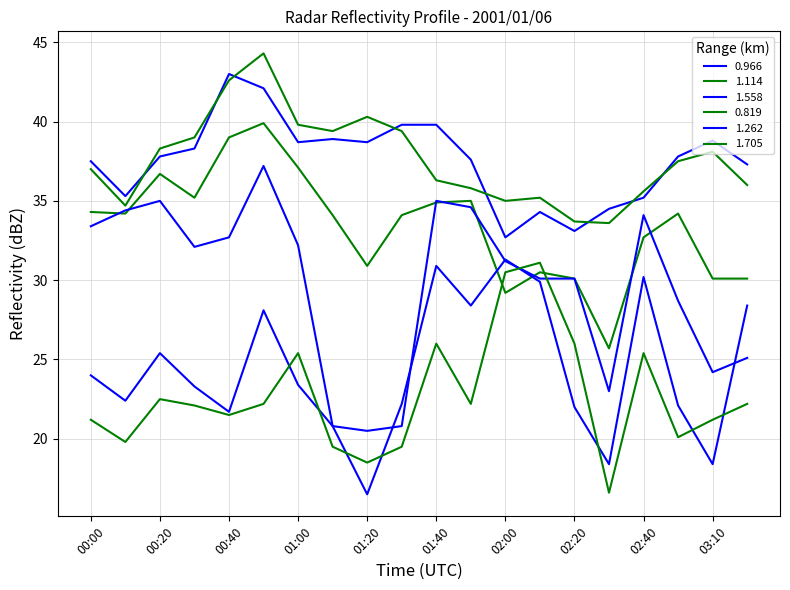

Rank the categories by 0.966 value from highest to lowest.

00:40, 00:50, 01:30, 01:40, 01:10, 03:10, 01:00, 01:20, 00:30, 00:20, 03:00, 01:50, 00:00, 03:30, 00:10, 02:40, 02:30, 02:10, 02:20, 02:00